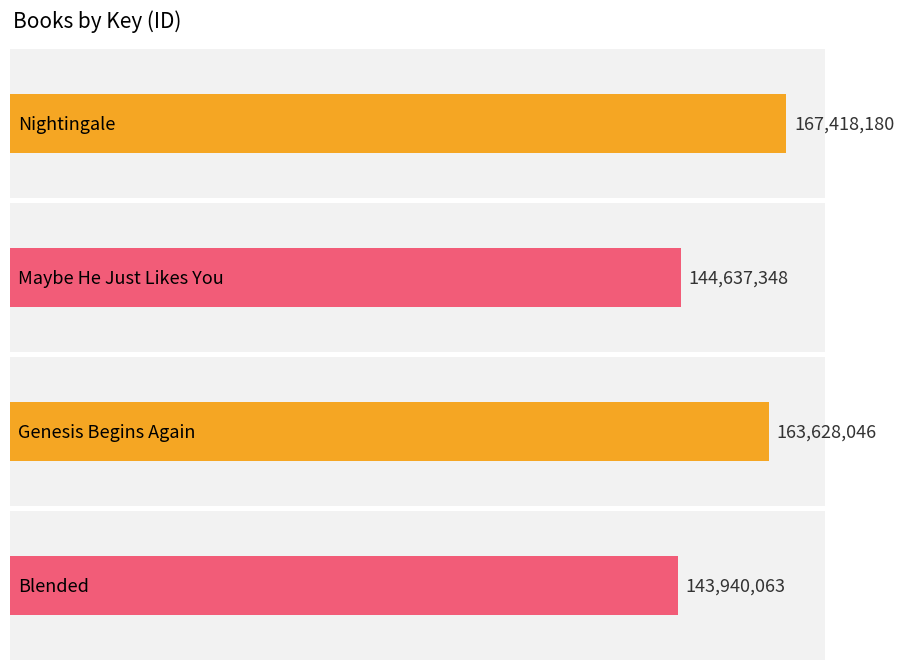

Rank the categories by value from lowest to highest.

Blended, Maybe He Just Likes You, Genesis Begins Again, Nightingale